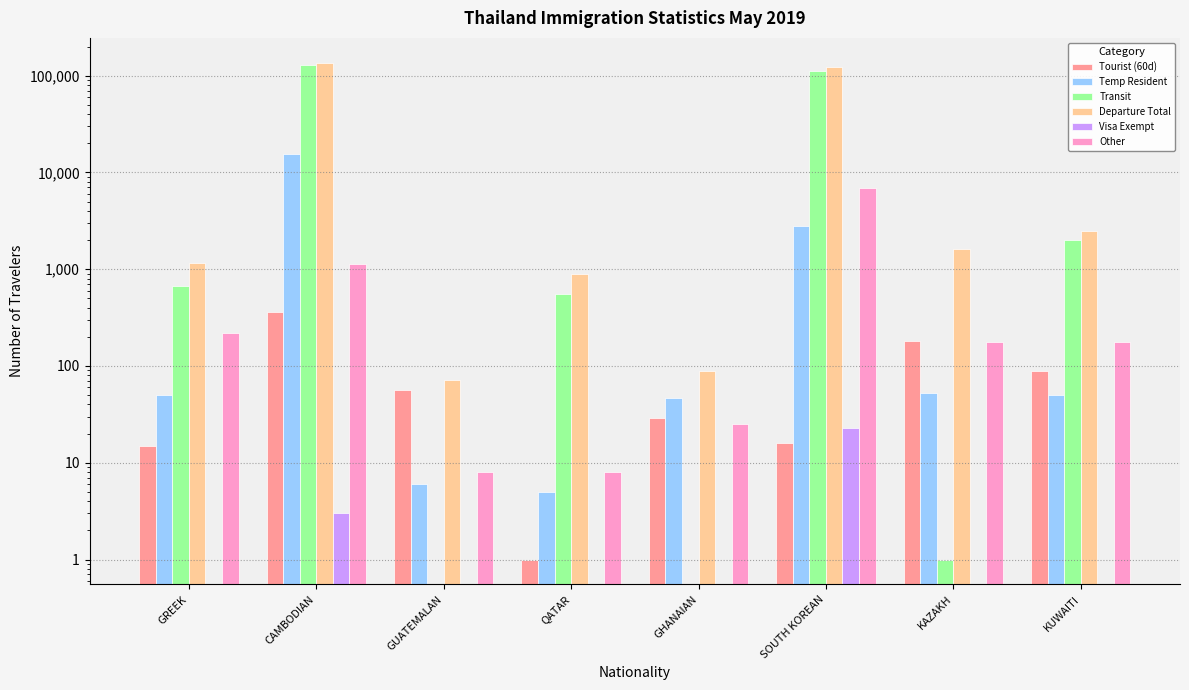

How many data points does each series have?

8